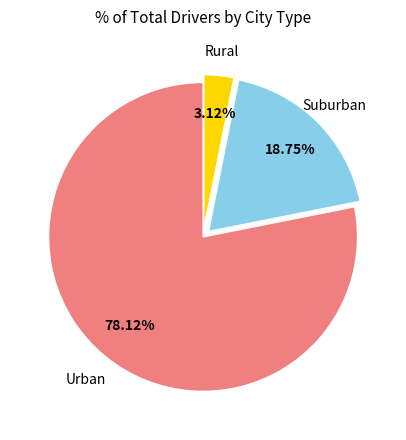

To the nearest percent, what is the average slice percentage?

33%